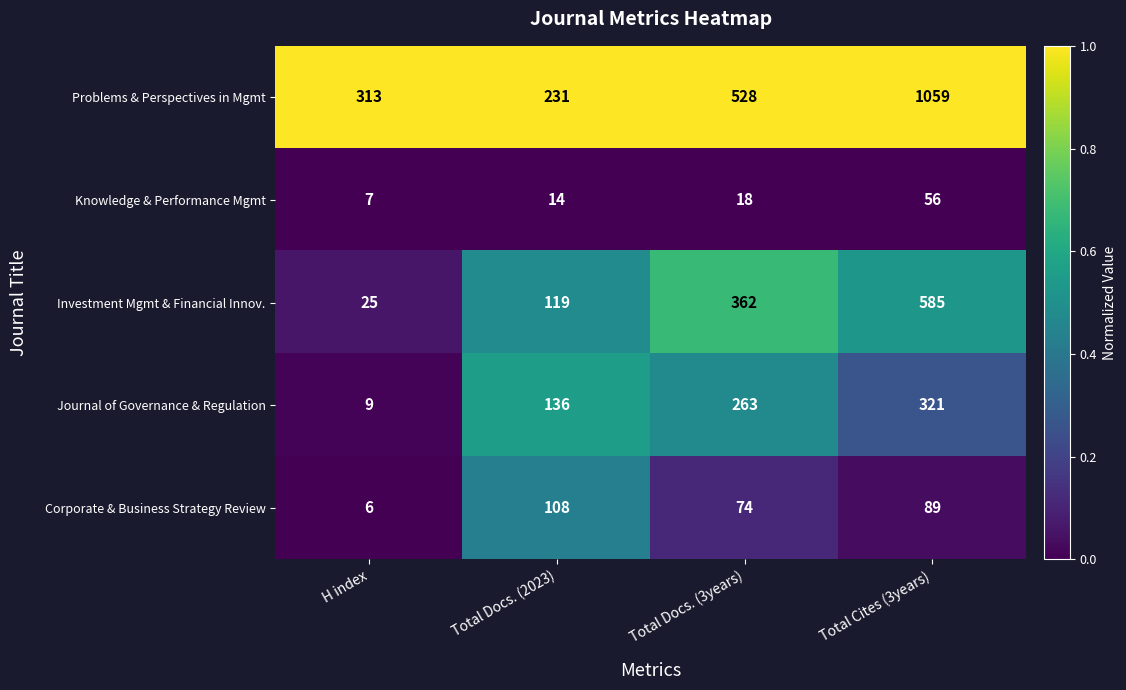

Reading right to left, list all the values displayed in this chart.

Problems & Perspectives in Mgmt: 1059	528	231	313
Knowledge & Performance Mgmt: 56	18	14	7
Investment Mgmt & Financial Innov.: 585	362	119	25
Journal of Governance & Regulation: 321	263	136	9
Corporate & Business Strategy Review: 89	74	108	6